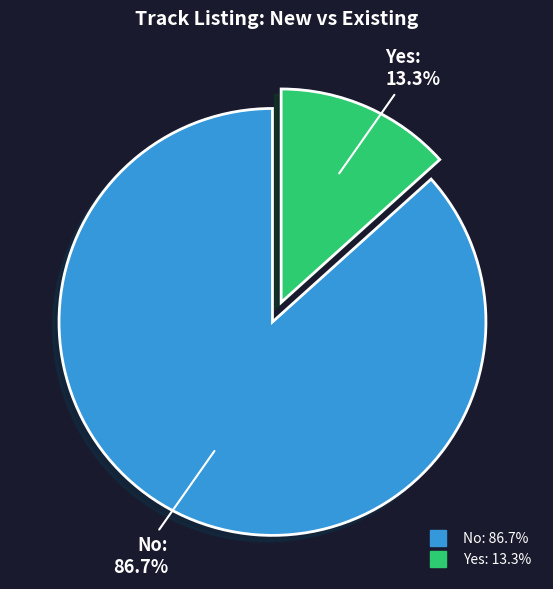

How many slices are in this pie chart?

2